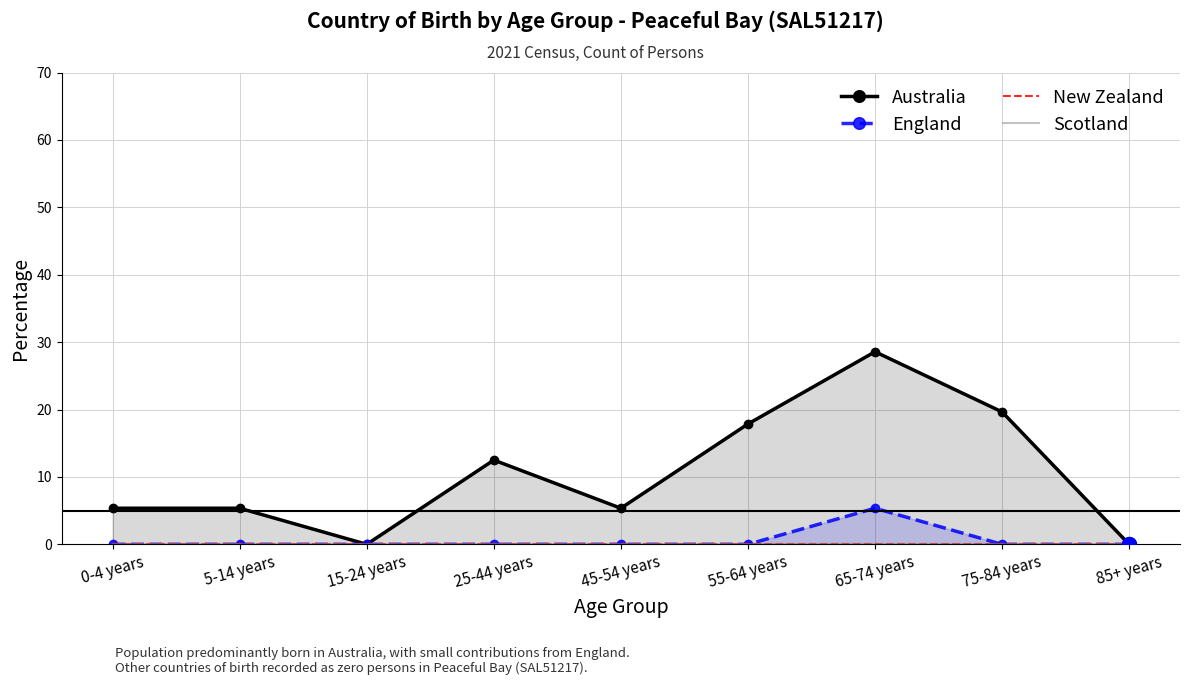

True or false: Australia and New Zealand cross at least once.

False